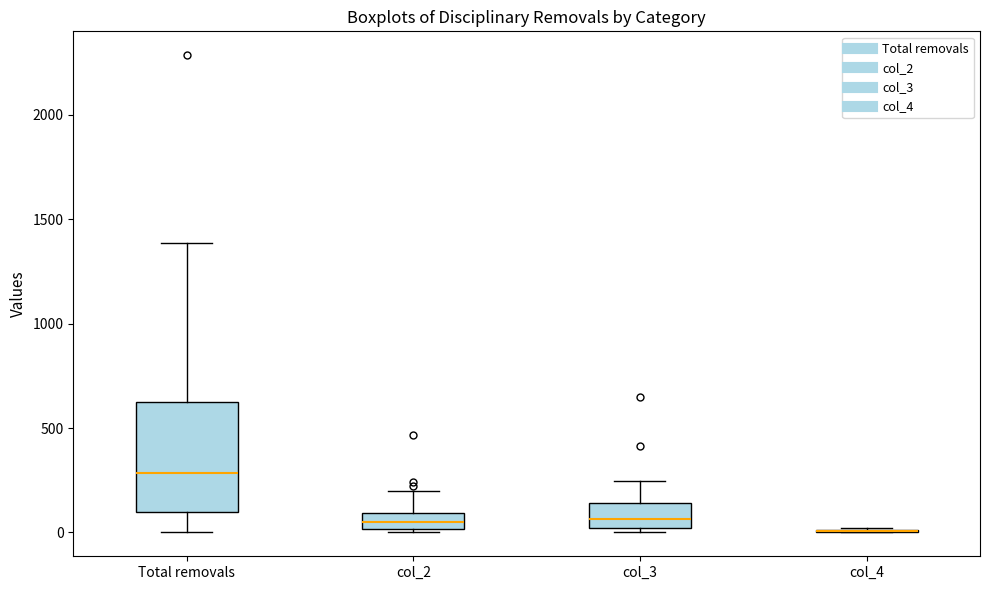

Comparing the boxes themselves (not the whiskers), which one is the tallest?

Total removals